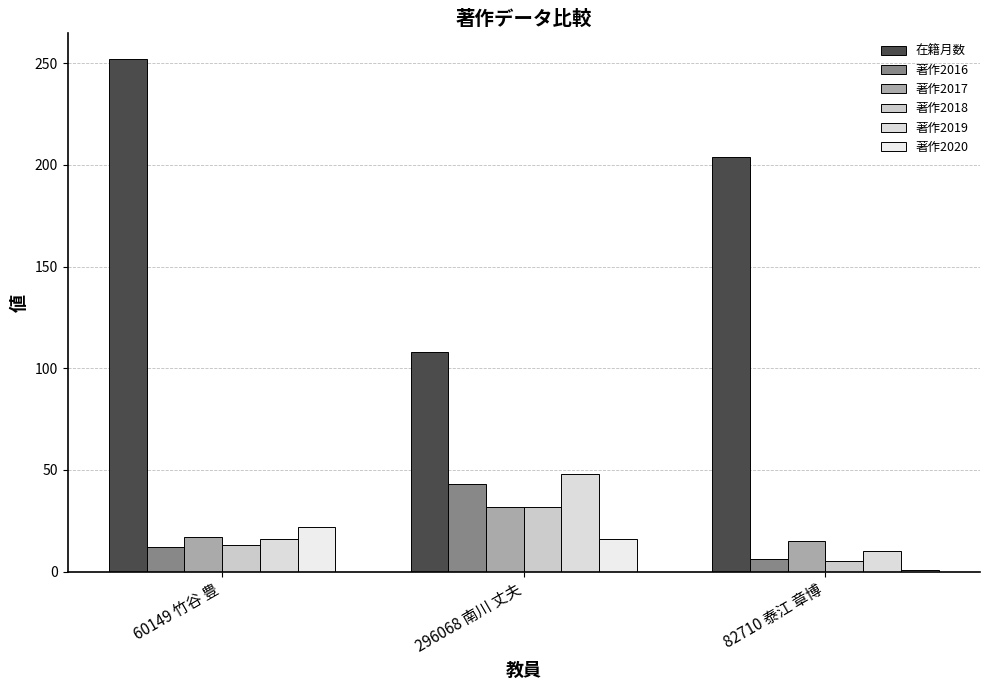

Which series has the largest total across all categories?

在籍月数